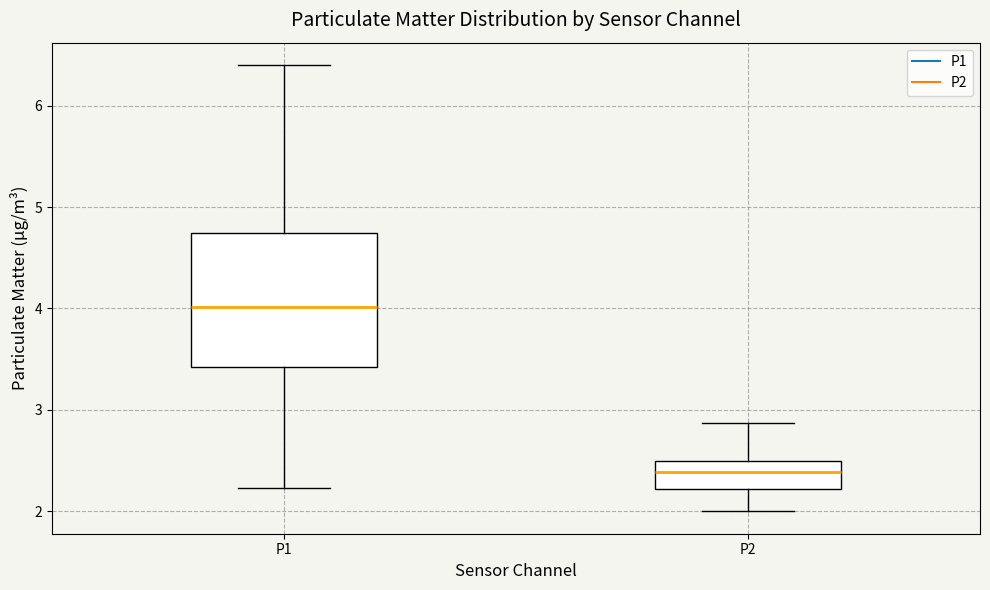

Reading left to right, transcribe this box plot: for each box, give where its median line is, the range the box spans, and where its two whiskers end, as read against the y-axis. The values are not printed on the chart, so give them approximately, as read against the axis.

P1: median 4.0, box 3.4 to 4.7, whiskers 2.2 to 6.4
P2: median 2.4, box 2.2 to 2.5, whiskers 2.0 to 2.9